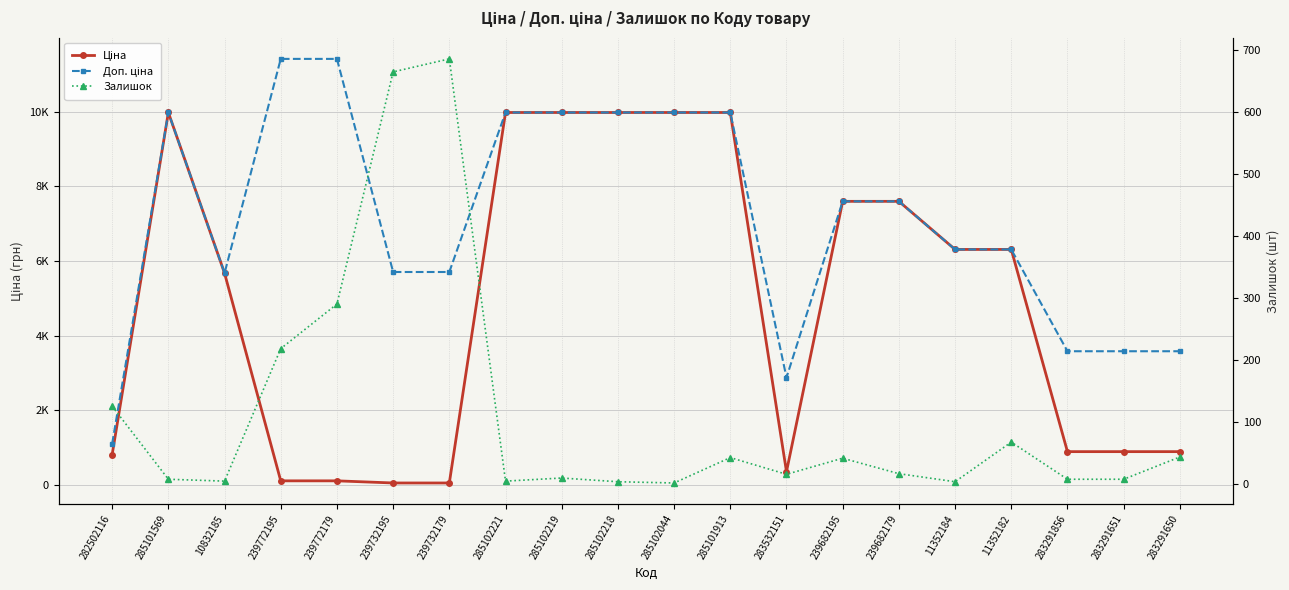

True or false: Залишок and Доп. ціна intersect in this chart.

False